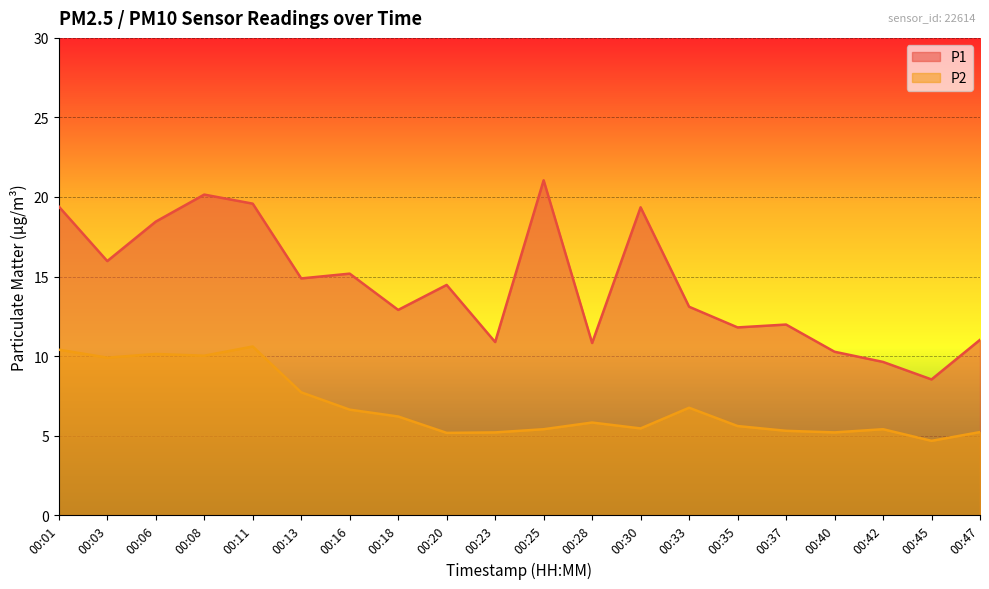

What is the approximate value of P2 at 00:06?

10.1